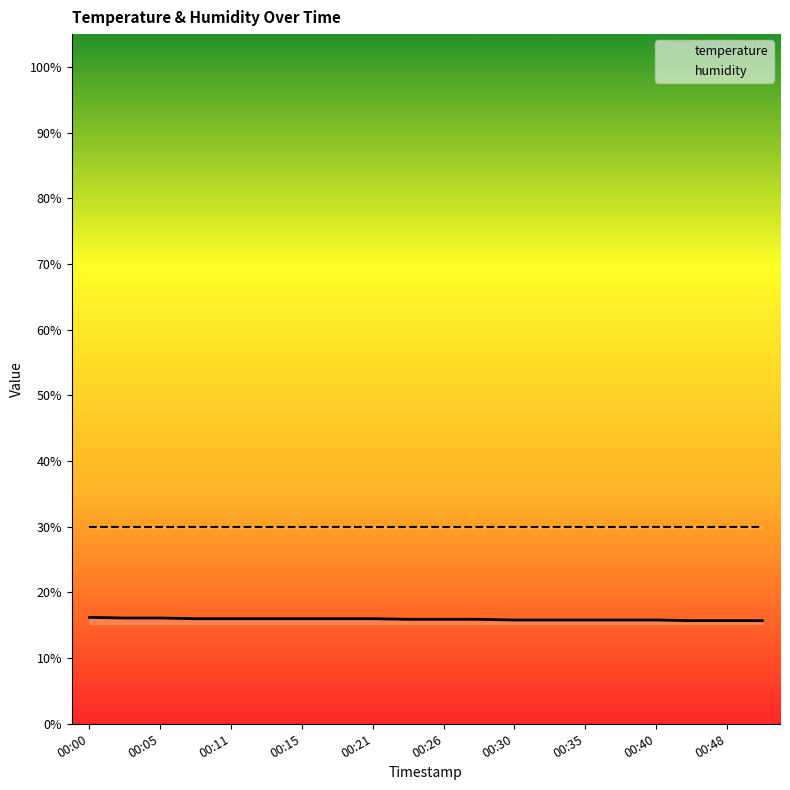

Is the value of humidity at 00:00 greater than the value of temperature at 00:48?

Yes